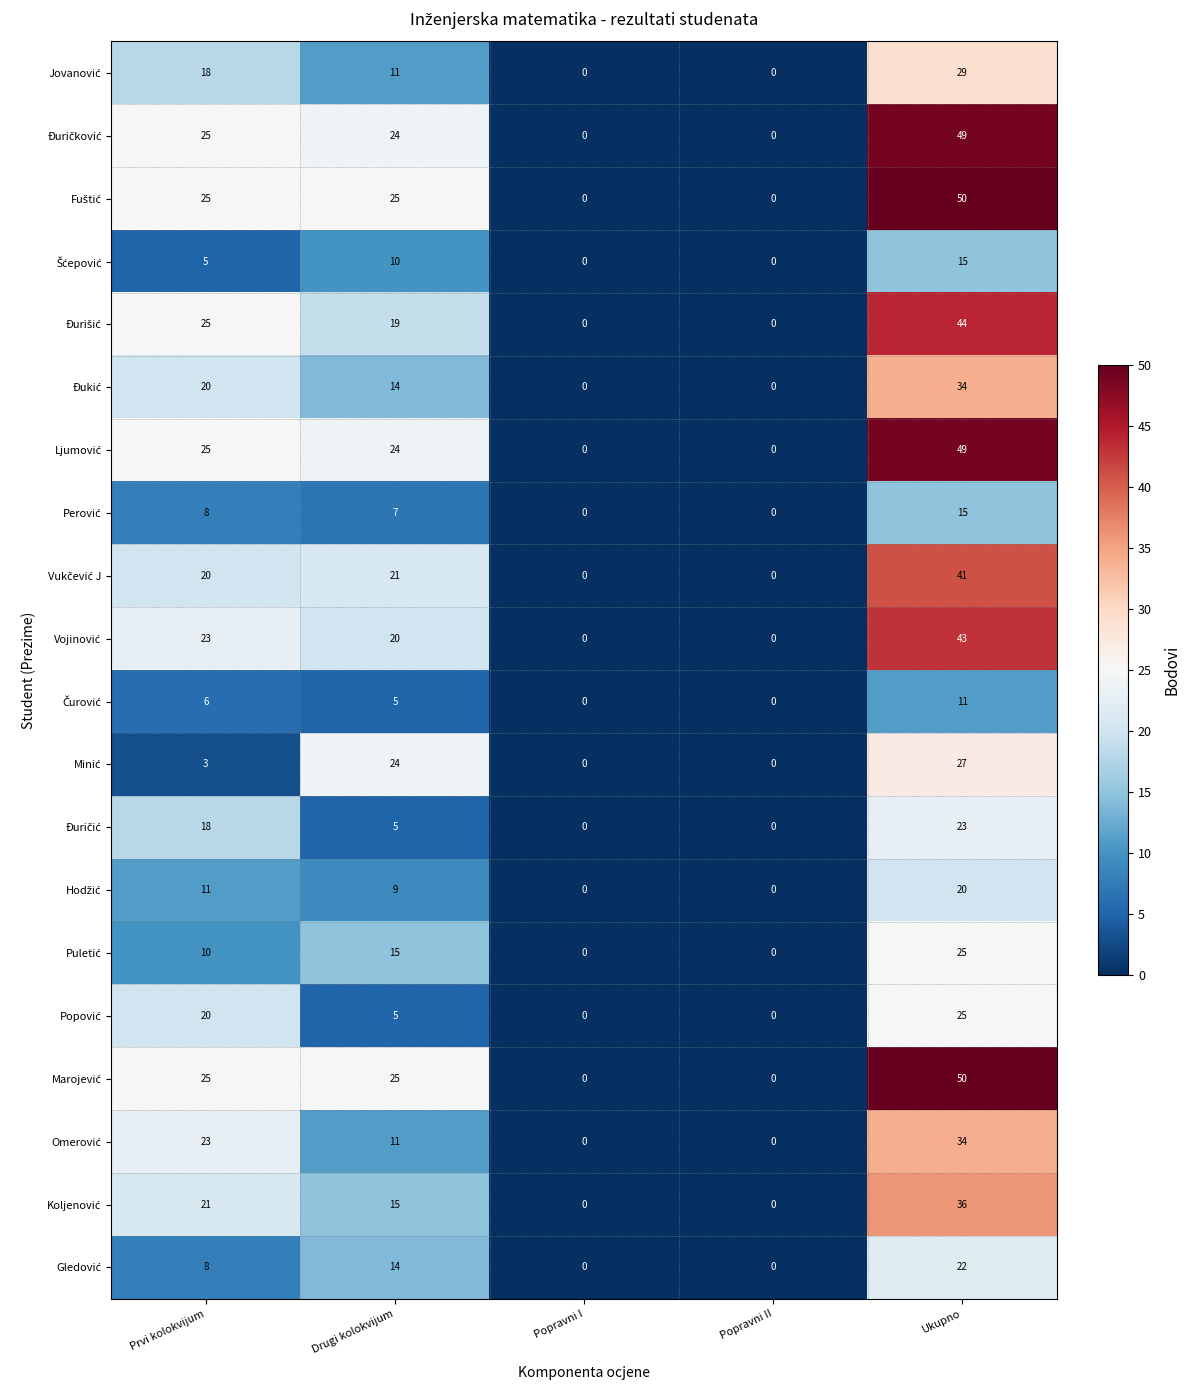

What is the difference between the highest and lowest values at Ukupno?

39